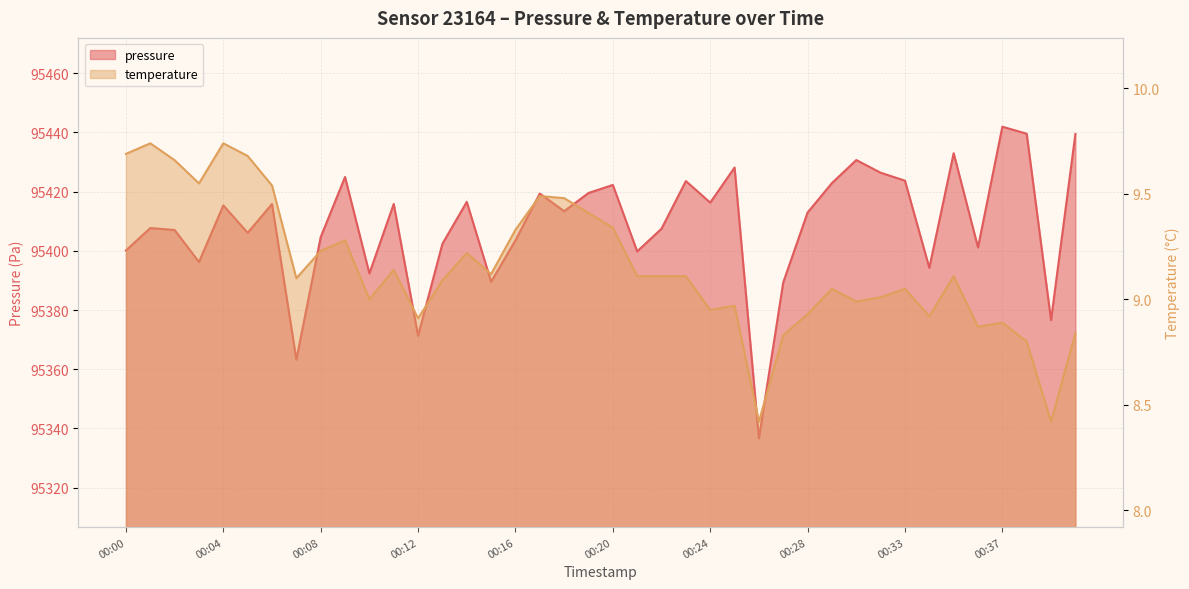

What is the value of the pressure point at the 5th from the left?

95415.3